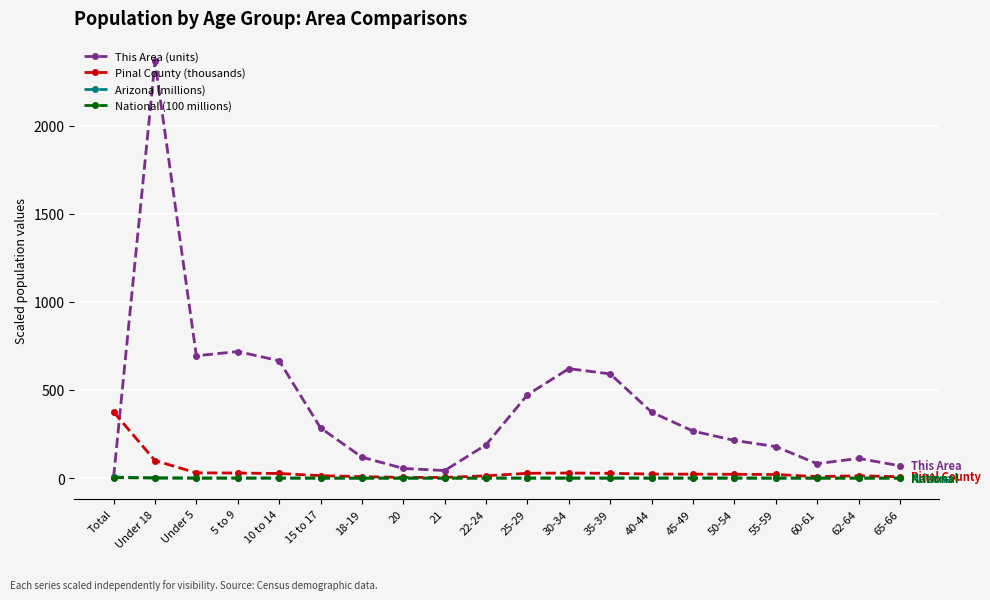

What is the highest value of the Arizona (millions) series?

6.4